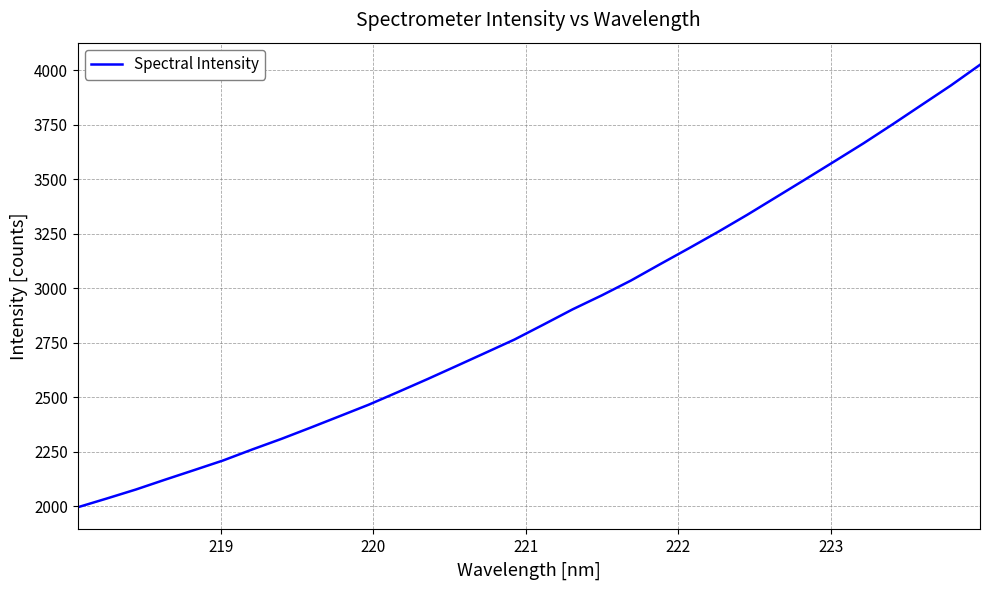

Does the chart have visible grid lines?

Yes